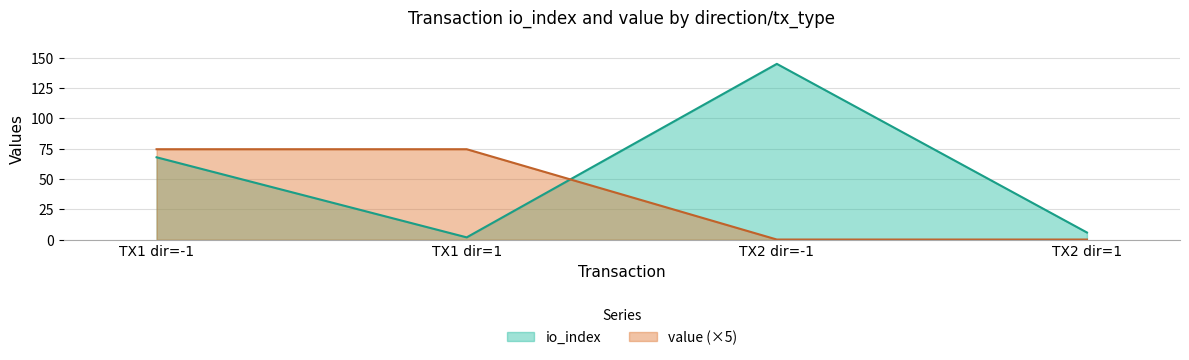

How many data points does each series have?

4